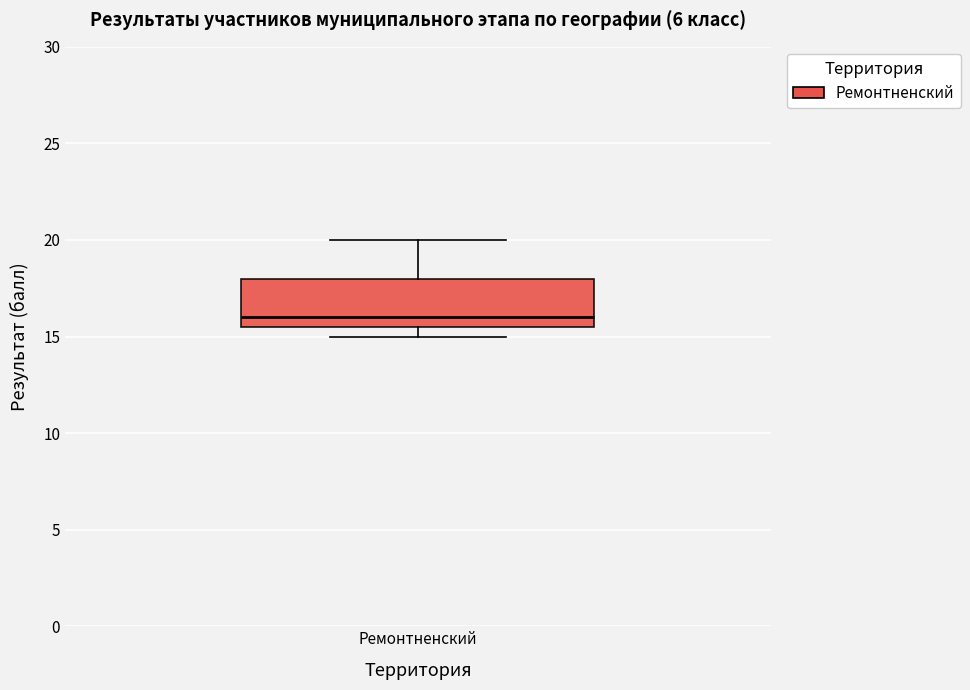

Read this box plot against the y-axis: the position of the median line, the range covered by the box, and the ends of both whiskers. The values are not printed on the chart, so give them approximately, as read against the axis.

median 16.0, box 15.5 to 18.0, whiskers 15.0 to 20.0